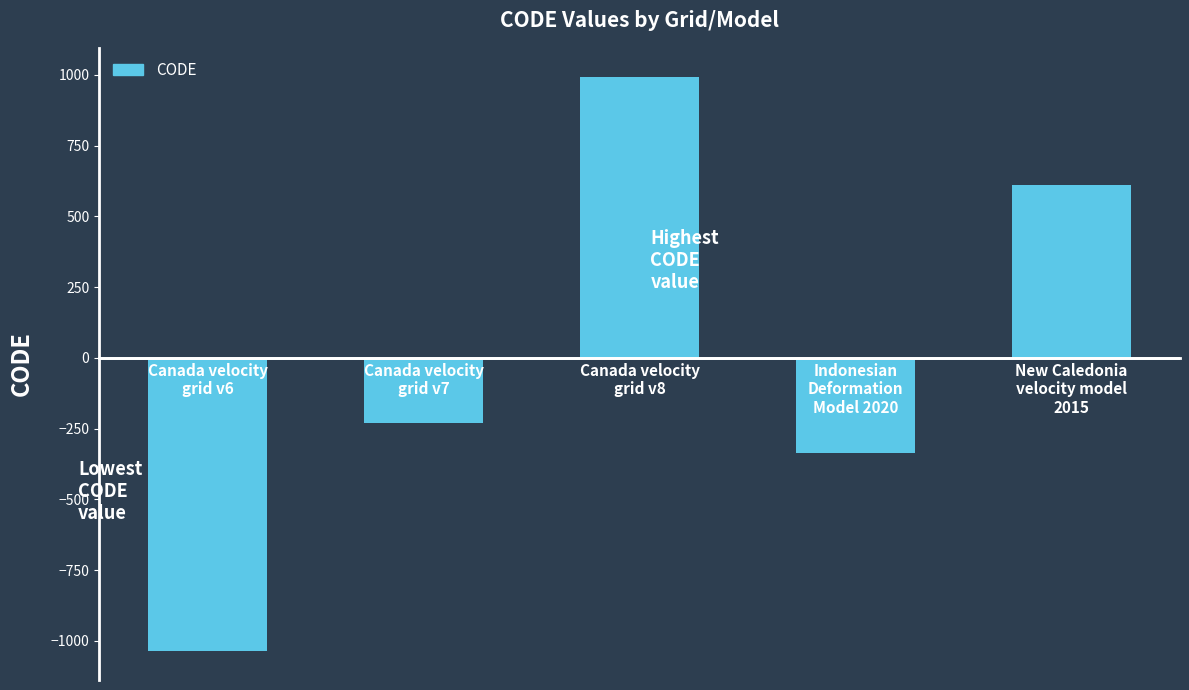

How many bars are there in total?

5